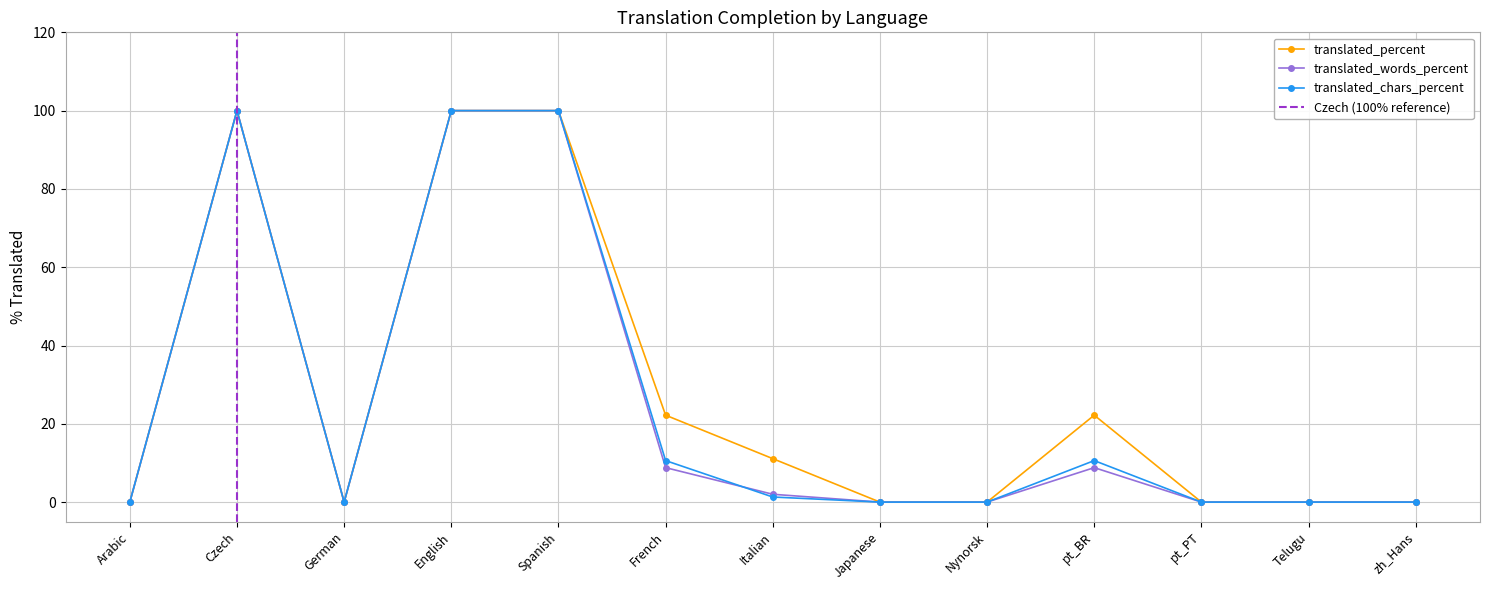

Is the value of translated_chars_percent at Japanese greater than the value of translated_words_percent at pt_BR?

No